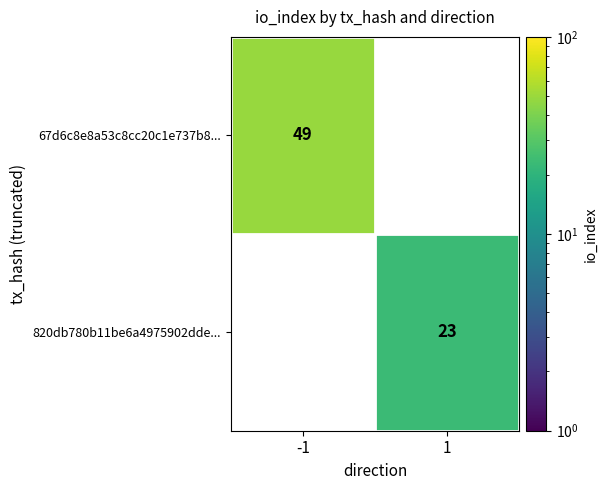

At how many categories does at least one series exceed 33?

1